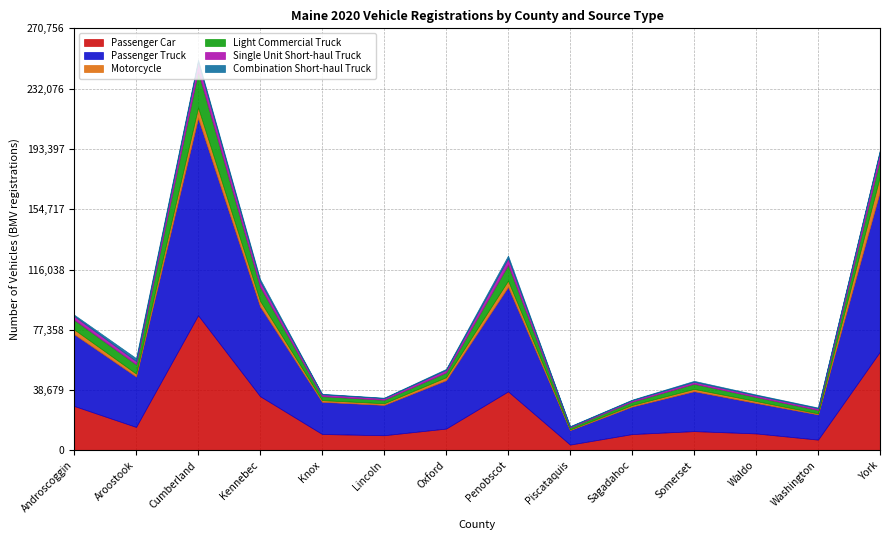

What is the average value of the Passenger Car series?

24670